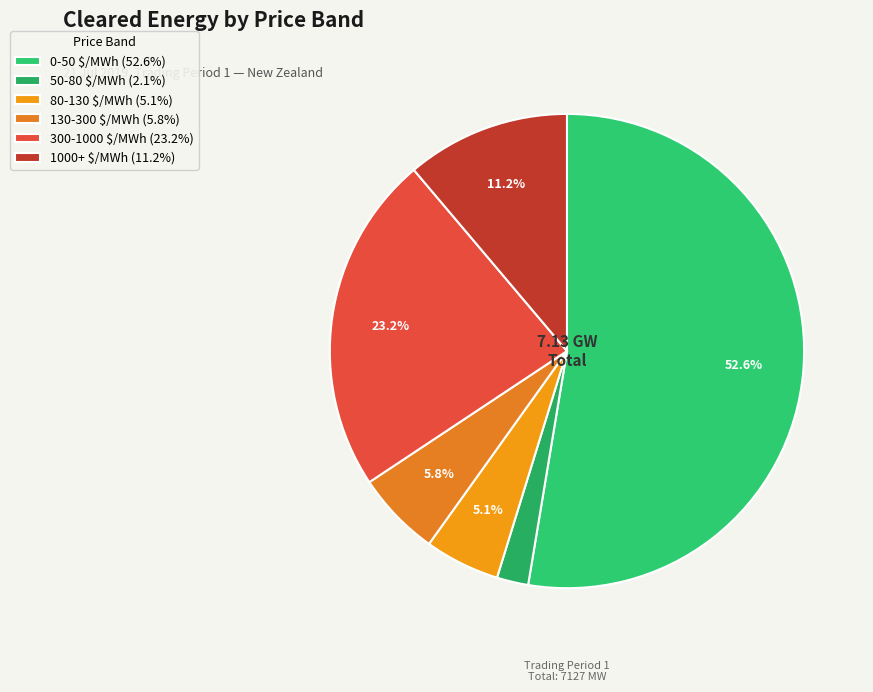

Is it true that 80-130 $/MWh is 5% of the pie?

True